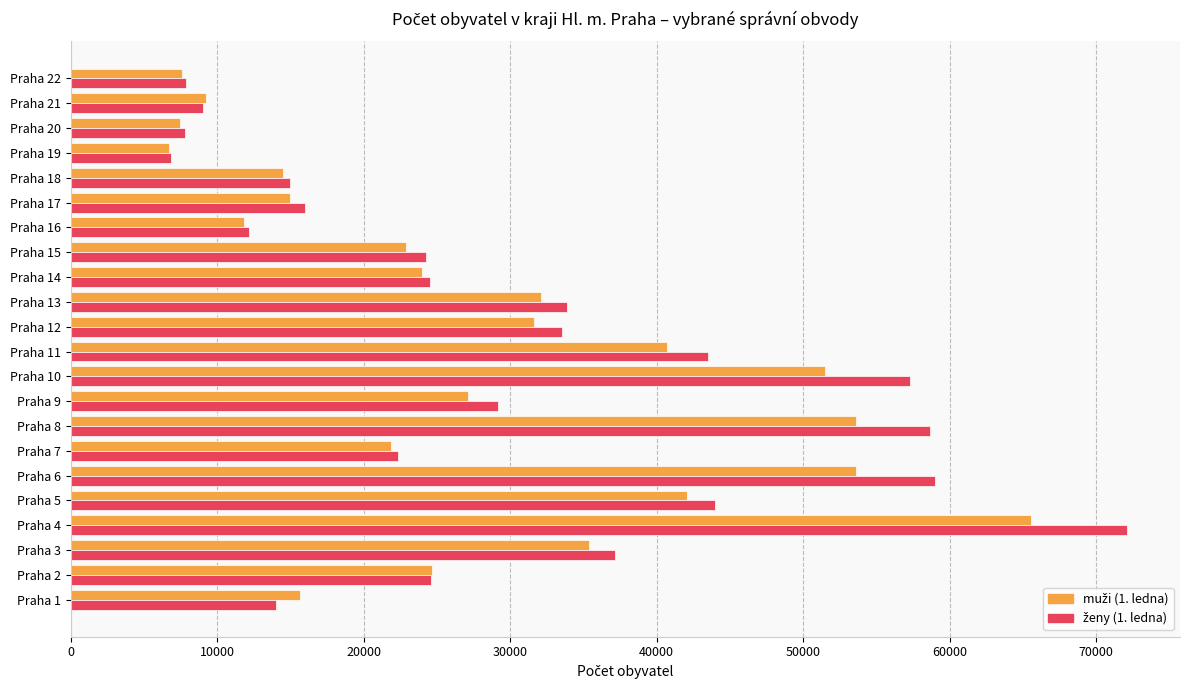

What is the spread (max minus min) of values at Praha 19?

143